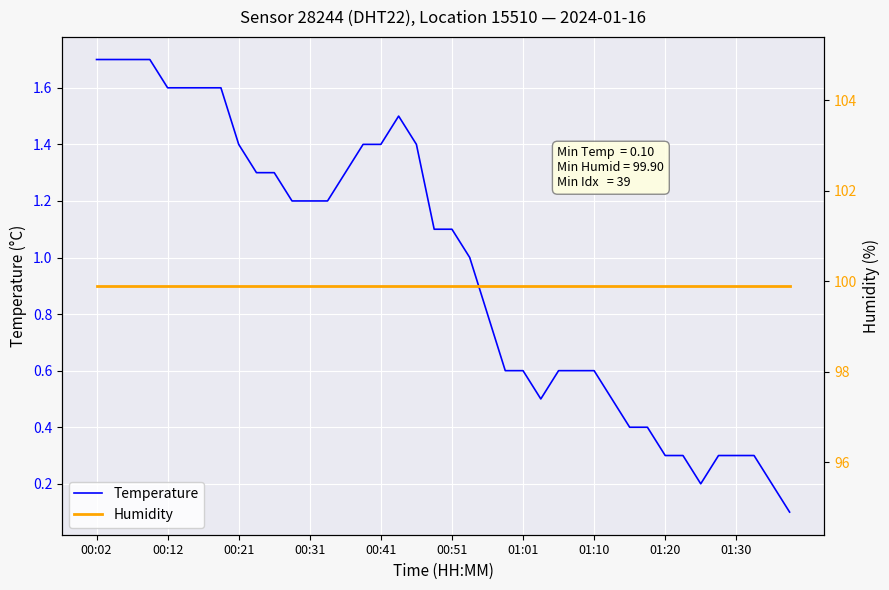

What is the sum of the Humidity values at 10 and 00:02?

199.8